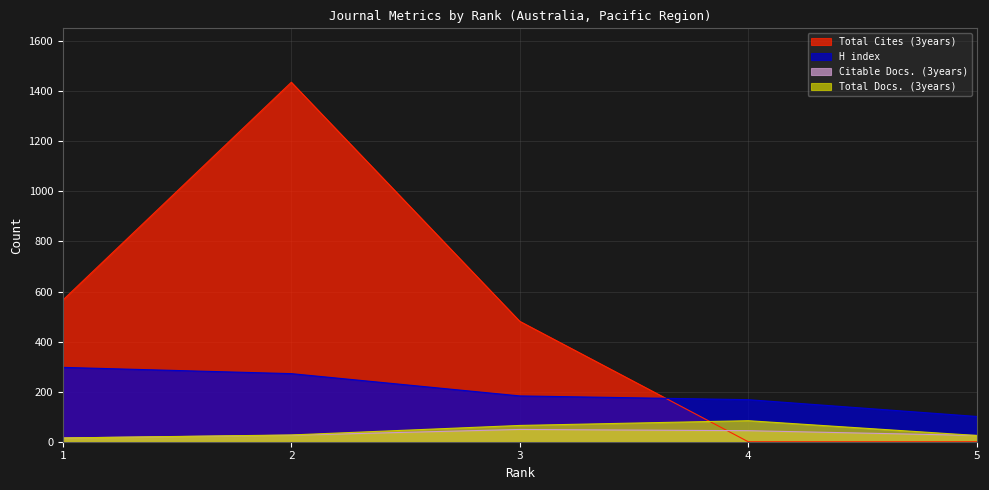

Which has a higher value, 2 or 4?

2